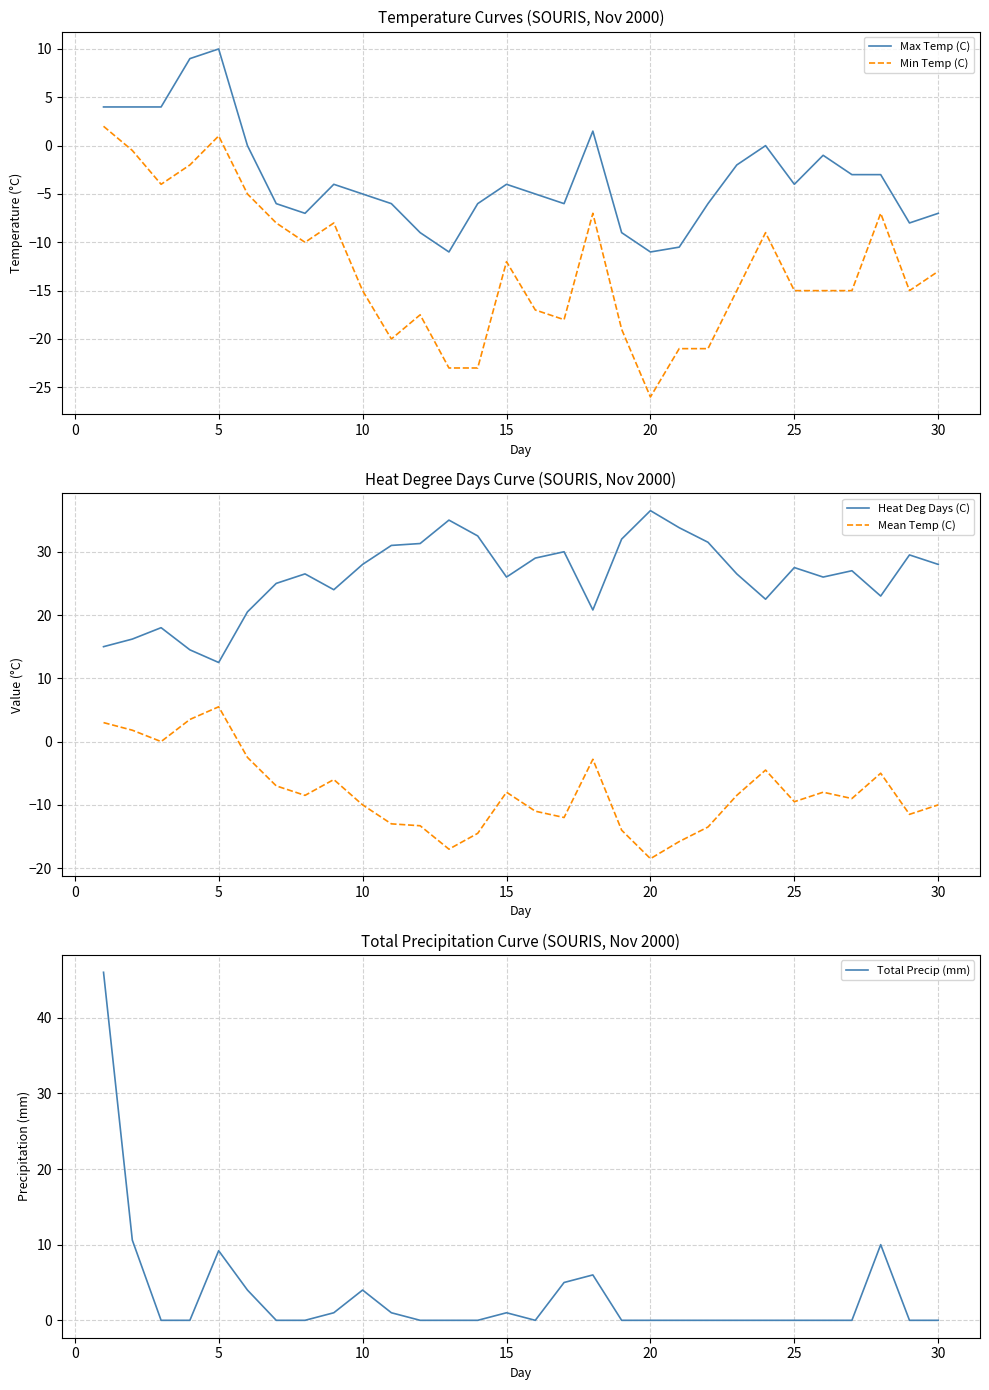

True or false: Max Temp (C) and Min Temp (C) intersect in this chart.

False